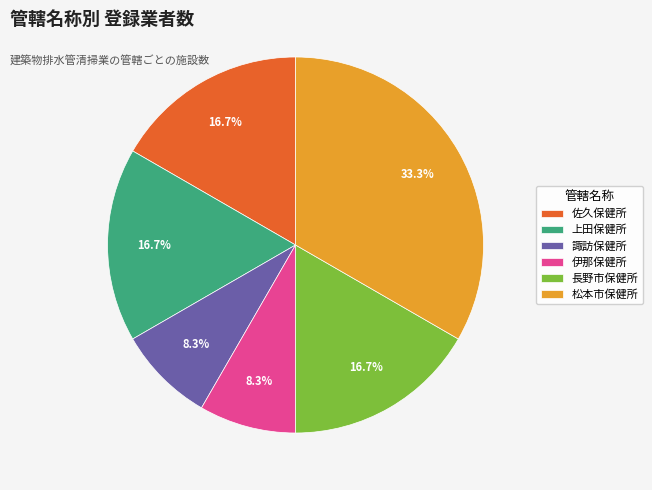

Is 上田保健所 the majority of the pie?

No